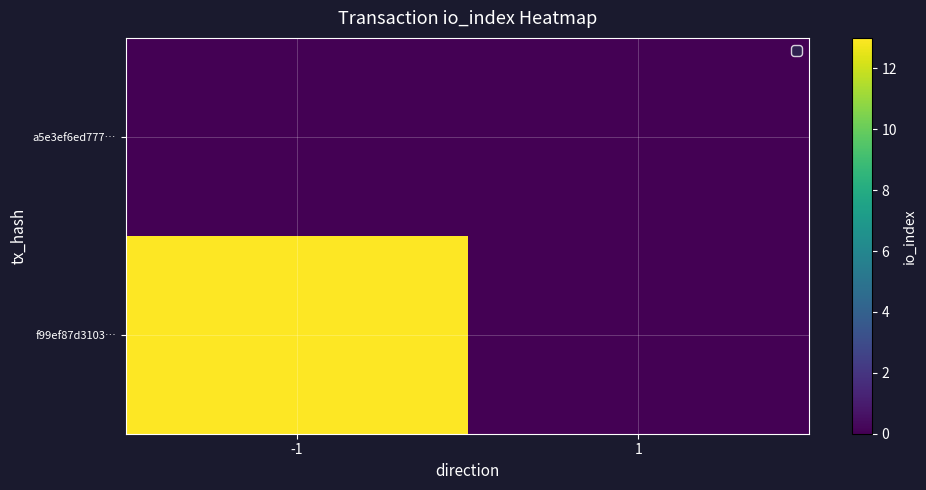

Which series has the largest total across all categories?

f99ef87d3103…